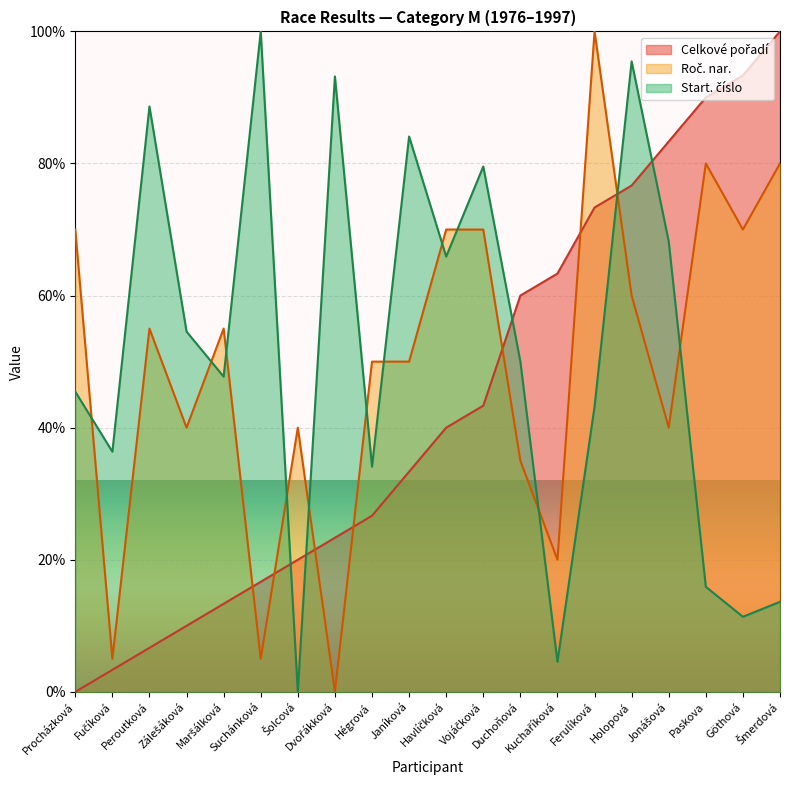

Between which two adjacent categories do Roč. nar. and Celkové pořadí first intersect?

Maršálková and Suchánková